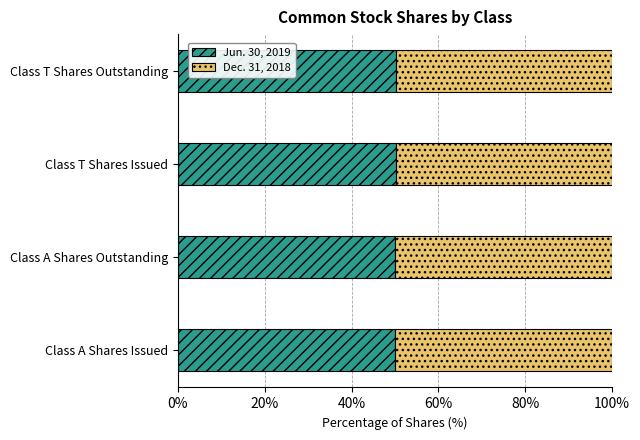

What is the sum of the Jun. 30, 2019 values at Class A Shares Issued and Class T Shares Outstanding?

100.2